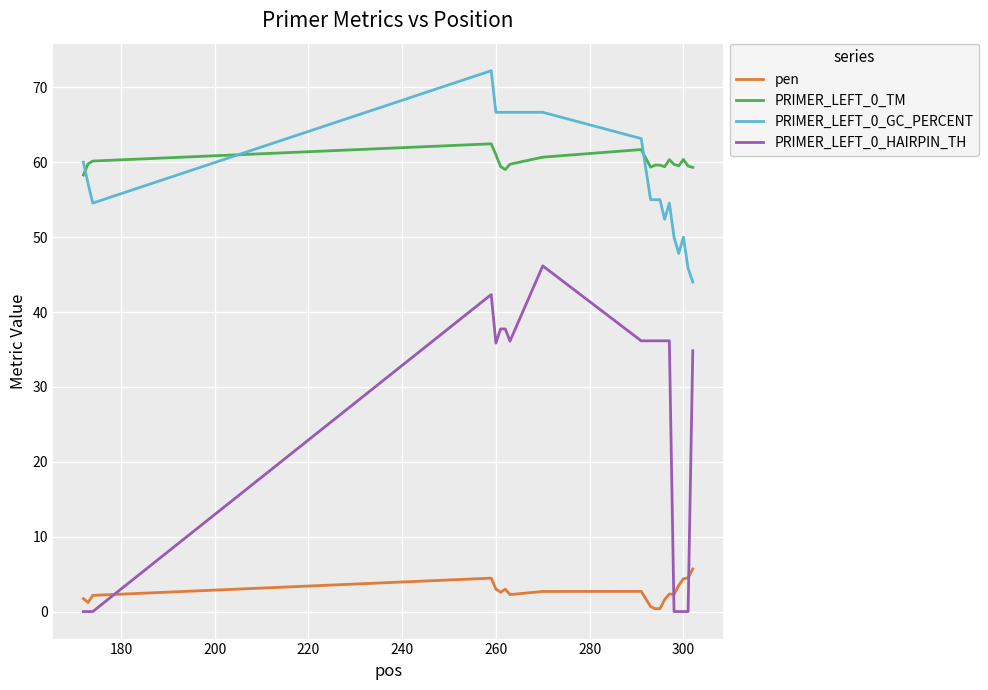

Which series has the largest total across all categories?

PRIMER_LEFT_0_TM